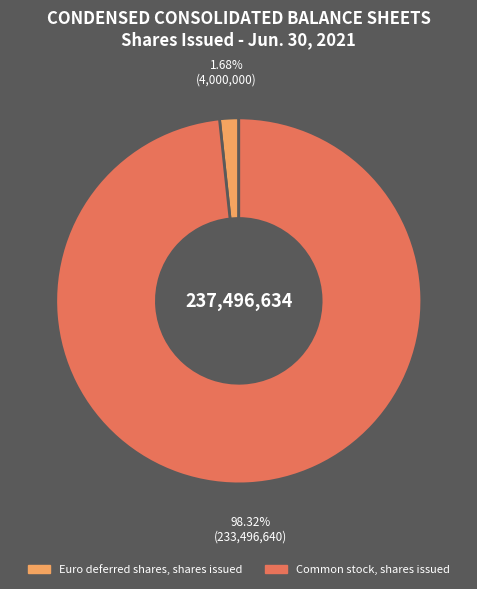

Does Common stock, shares issued represent more than half of the total?

Yes